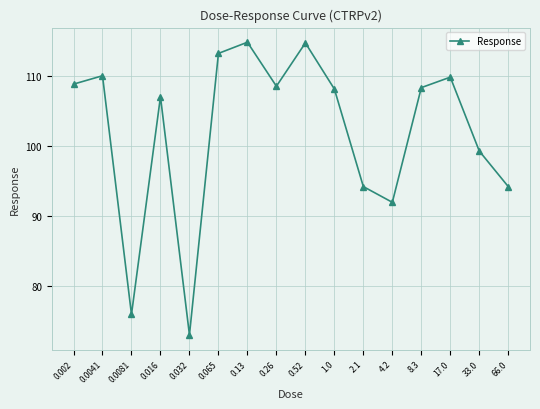

True or false: the data shows 94.2 at 66.0.

True